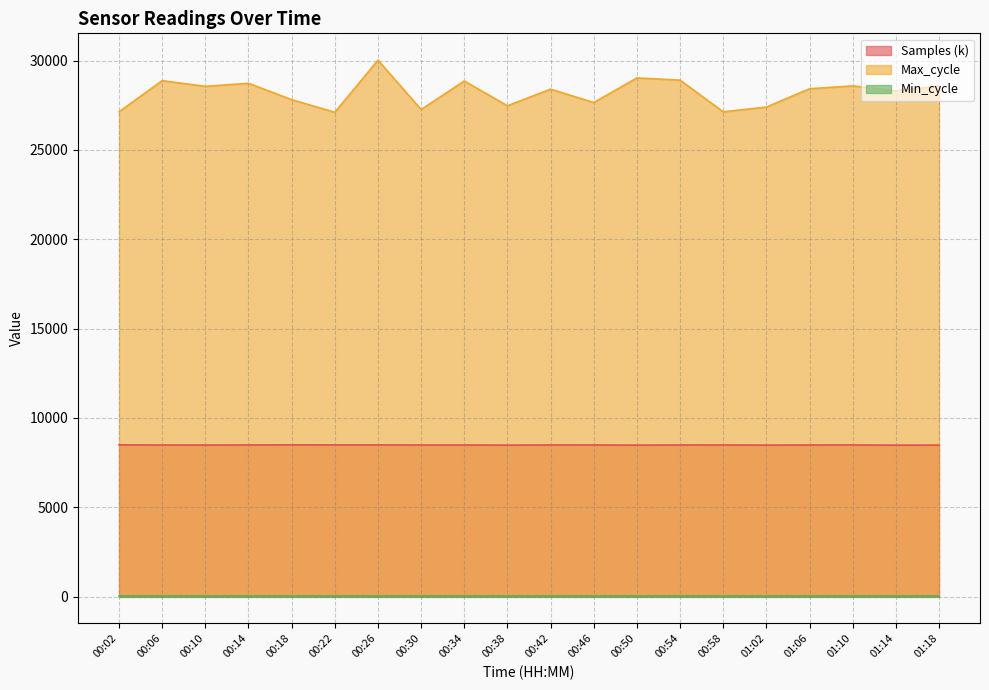

Which category has the highest value across all series?

00:26